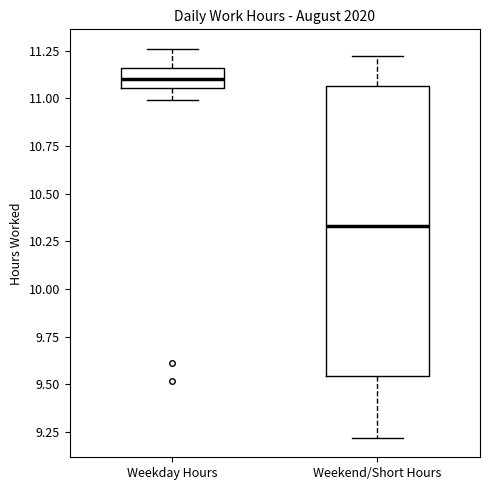

Comparing the boxes themselves (not the whiskers), which one is the tallest?

Weekend/Short Hours